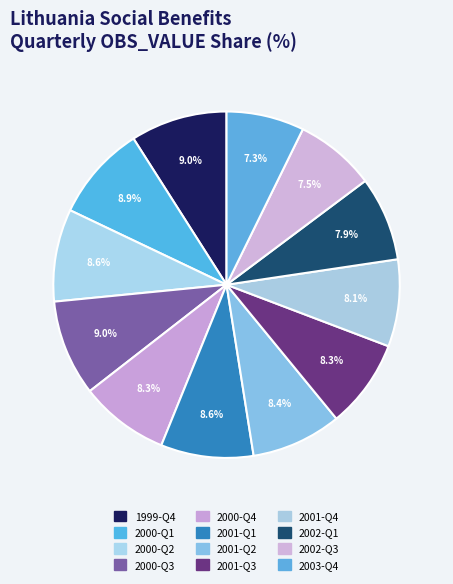

Between 2003-Q4 and 2001-Q2, which is larger?

2001-Q2